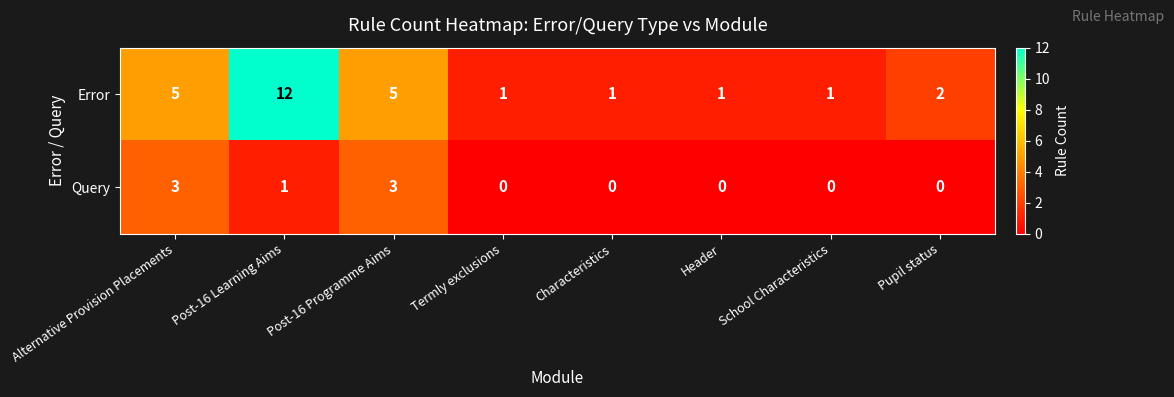

Which series has the largest total across all categories?

Error